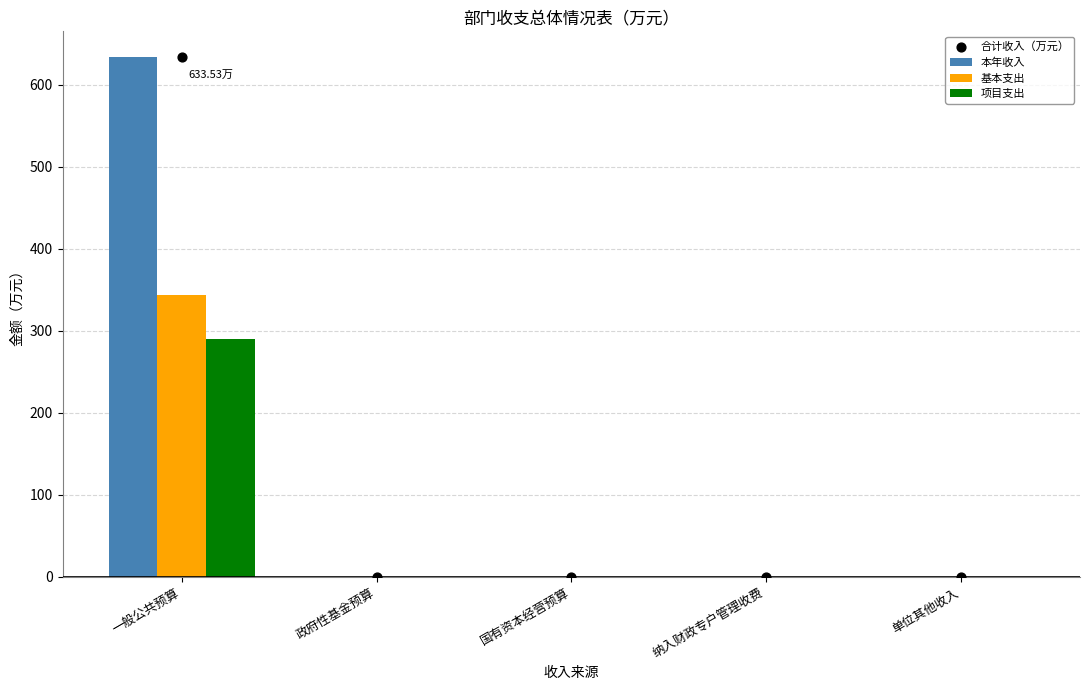

What are all the series names shown in the legend?

本年收入, 基本支出, 项目支出, 合计收入（万元）